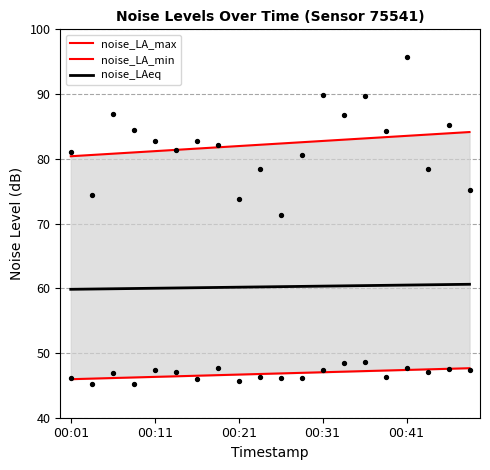

Which series contains the lowest Y value?

noise_LA_min